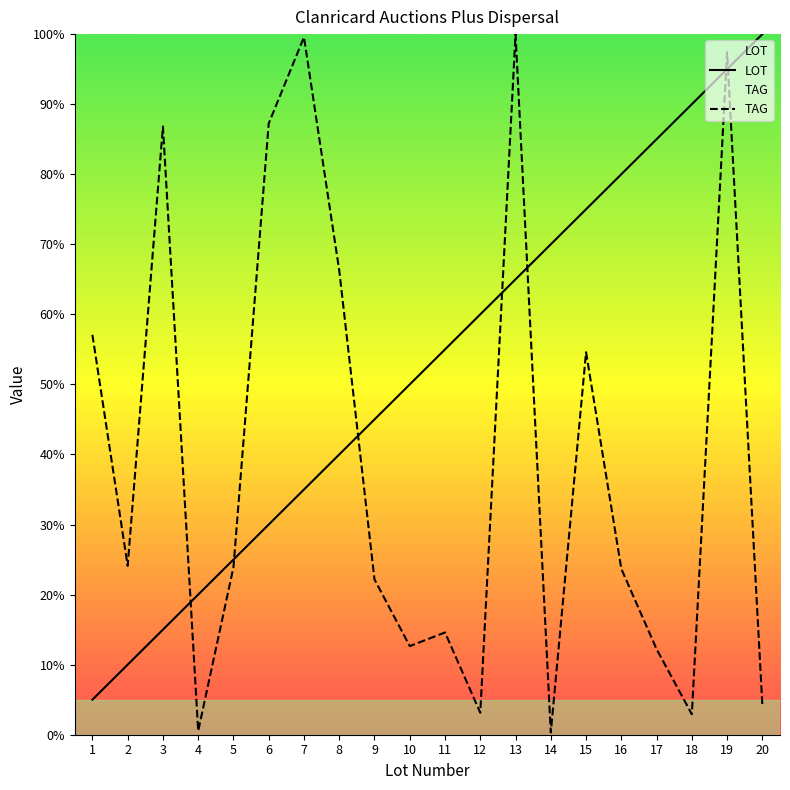

Which series ends up on top after the final intersection of LOT and TAG?

LOT